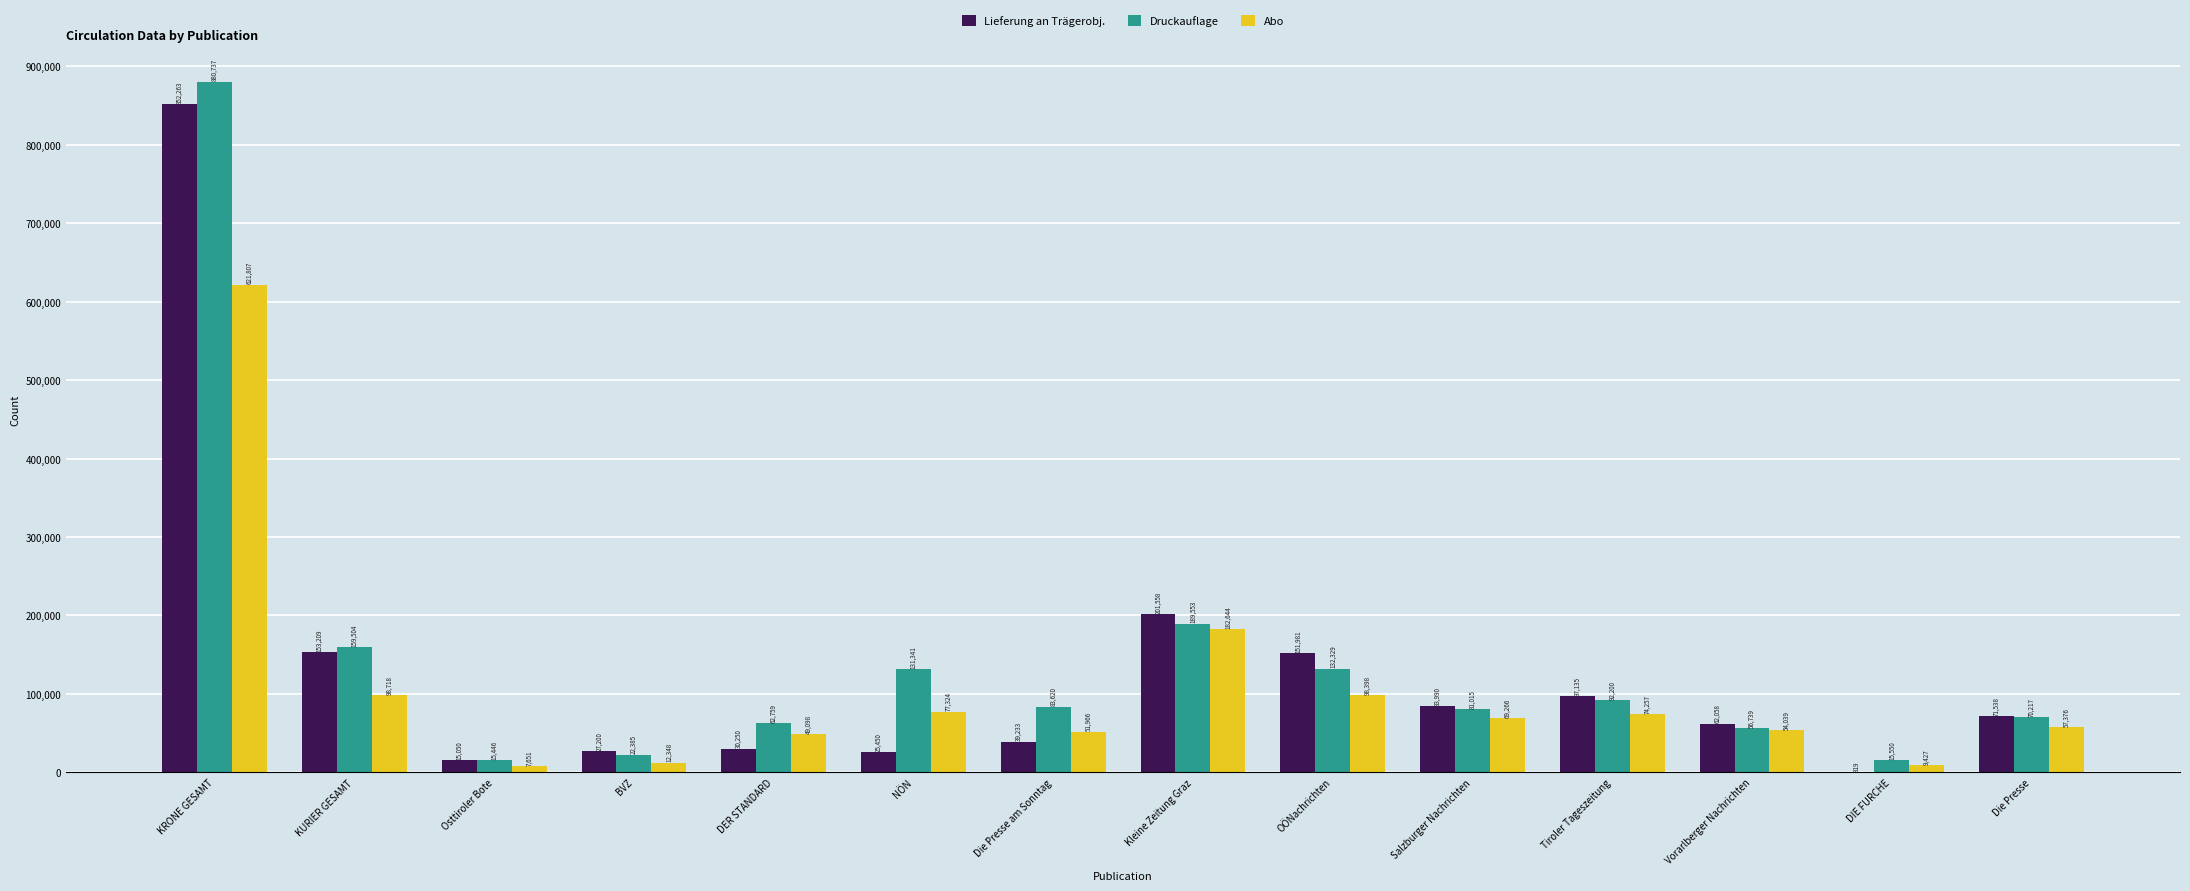

What is the total value across all series at NÖN?

234115